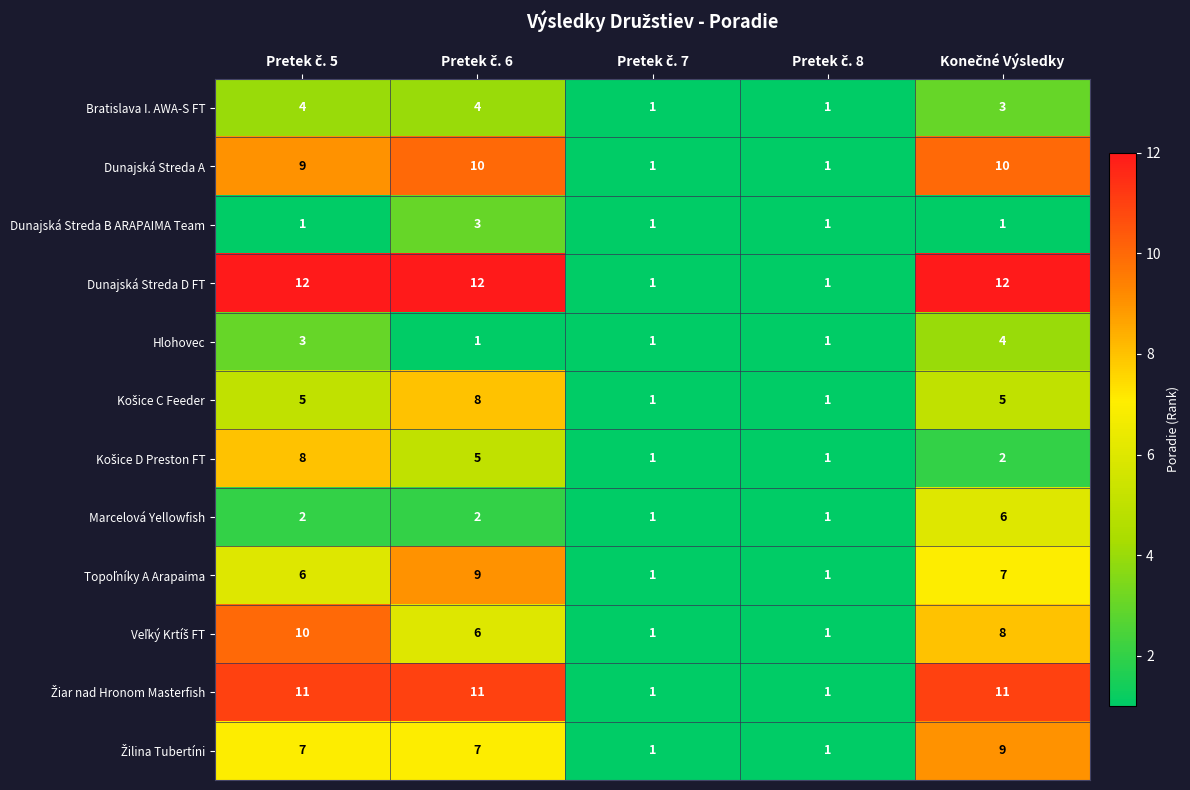

Which series has the largest total across all categories?

Dunajská Streda D FT